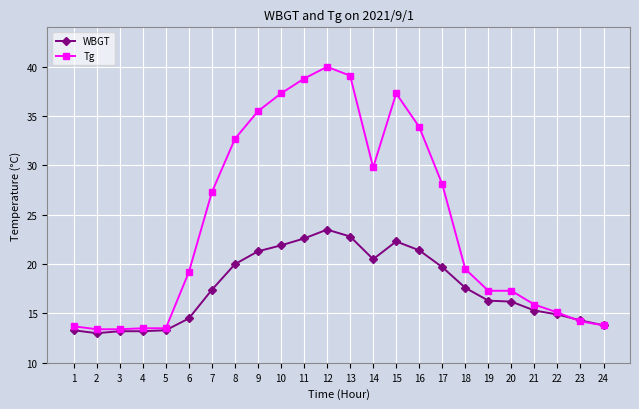

What are all the series names shown in the legend?

WBGT, Tg